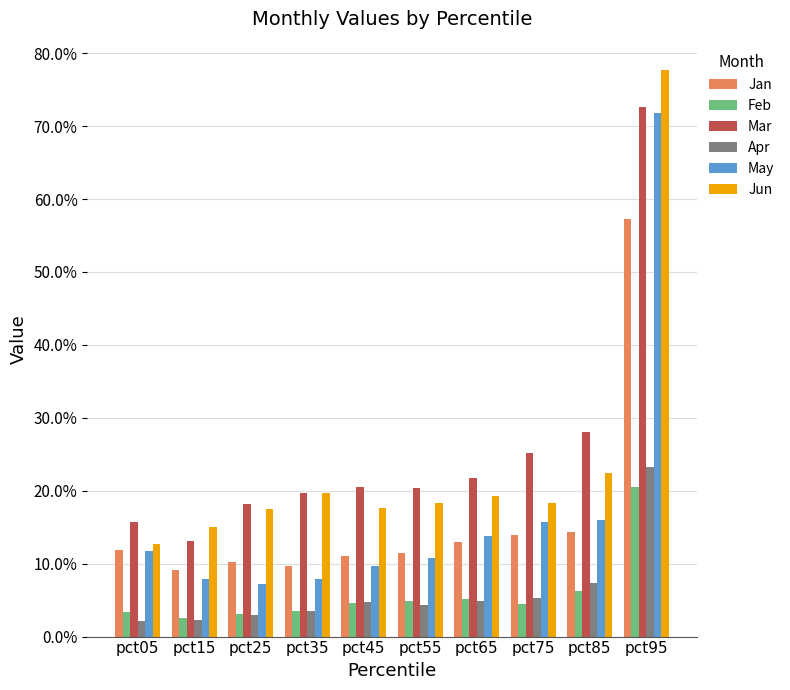

What is the sum of all Feb values?

0.6